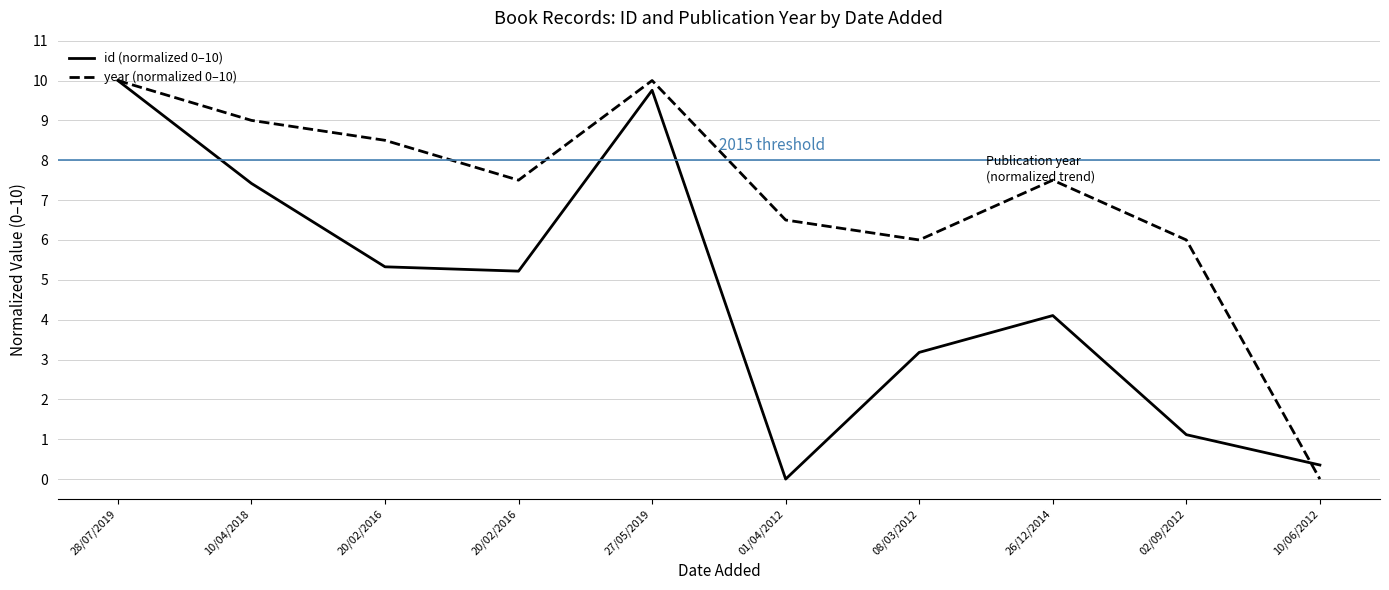

The value of year (normalized 0–10) at 27/05/2019 is 10.0. True or false?

True